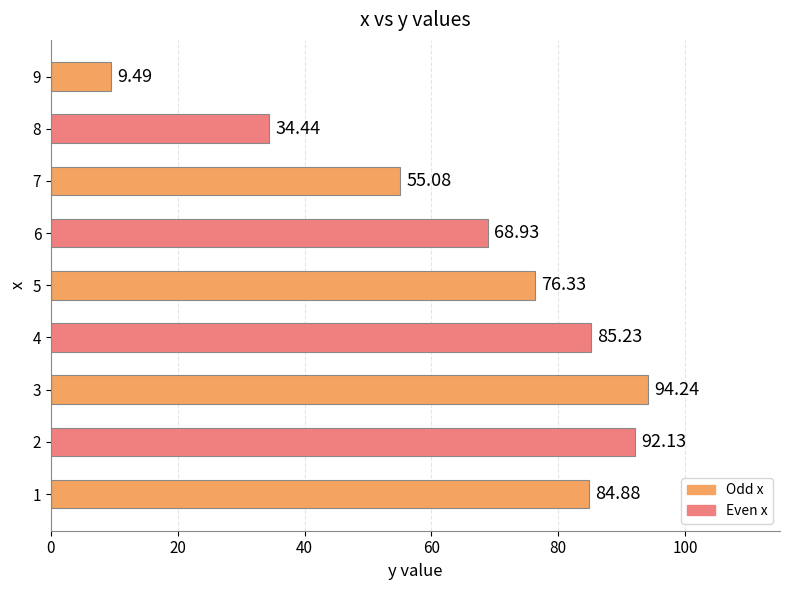

What is the ratio of the value at 1 to the value at 5?

1.1